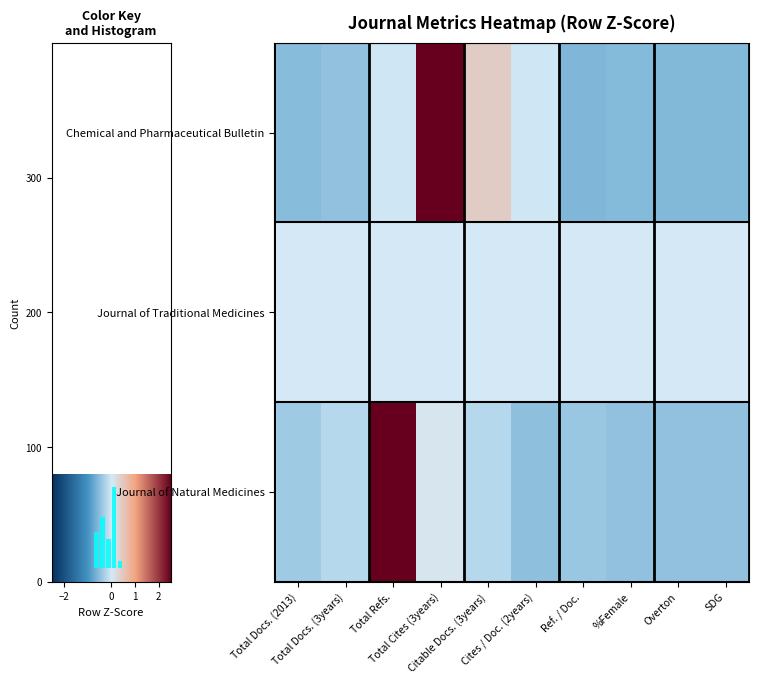

Between Total Cites (3years) and Total Docs. (2013), which is larger?

Total Cites (3years)